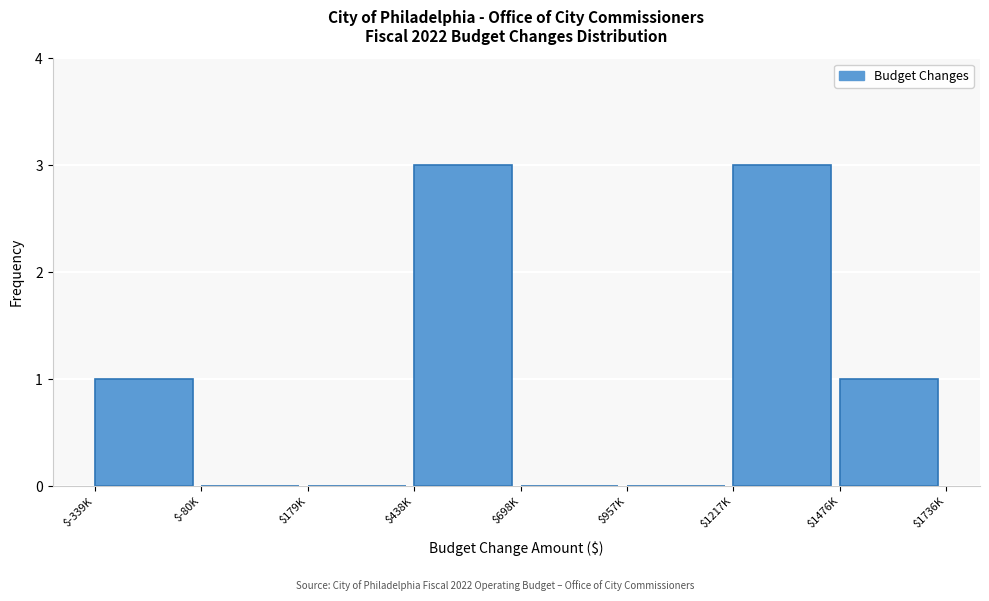

What is the sum of all values?

8